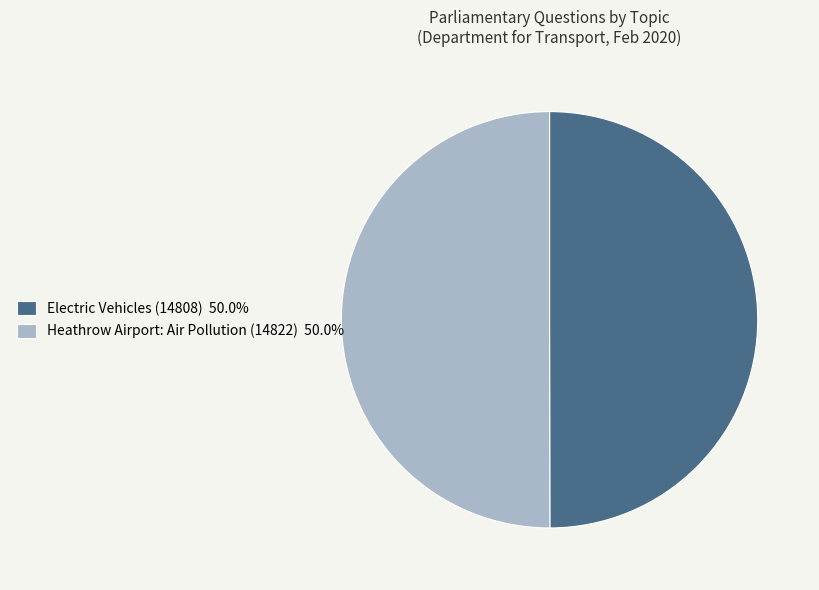

Combined, do Heathrow Airport: Air Pollution (14822) and Electric Vehicles (14808) account for over 50%?

Yes